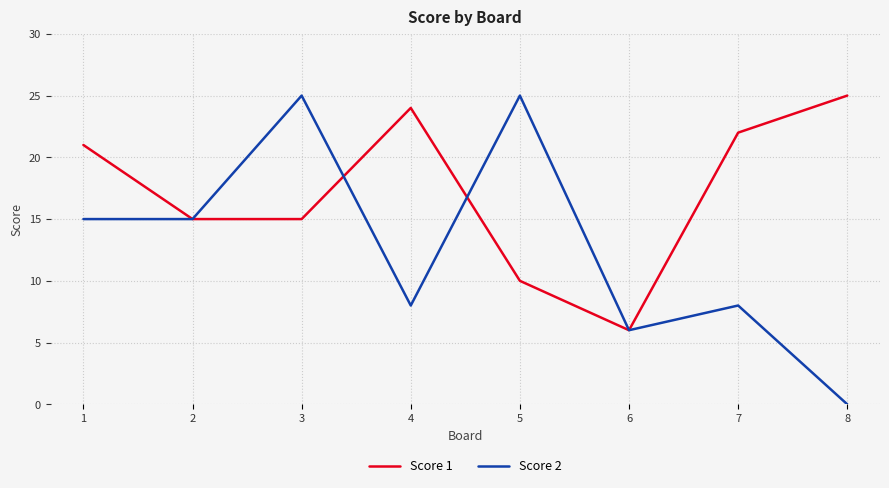

The Score 2 series shows 15 at 2. True or false?

True